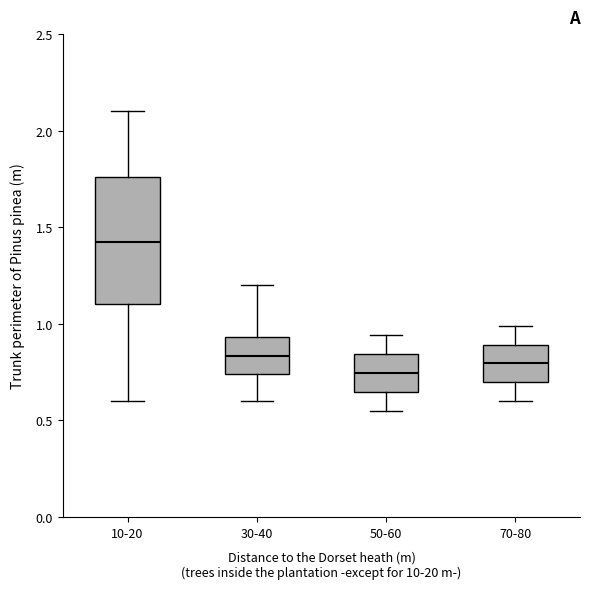

Where does the median line of the box for 10-20 sit on the y-axis? The values are not printed on the chart, so give them approximately, as read against the axis.

1.45